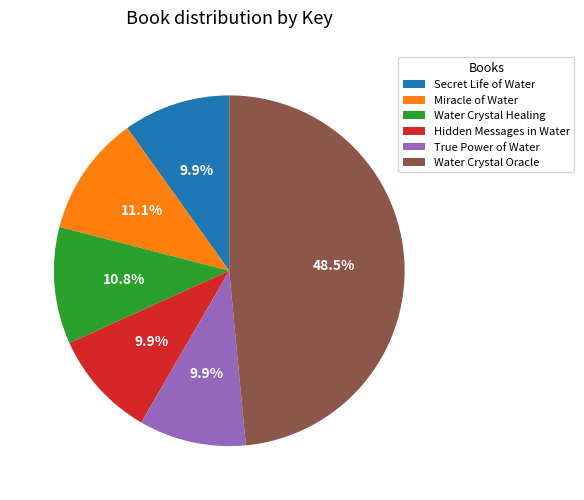

Combined, do Hidden Messages in Water and True Power of Water account for over 50%?

No